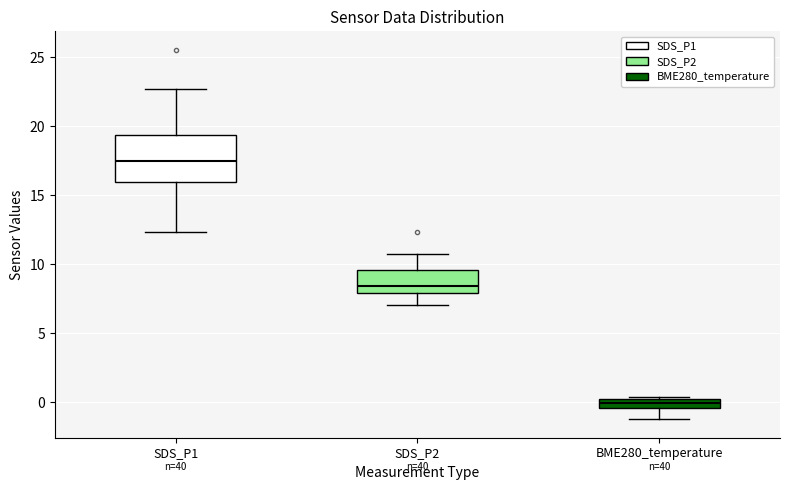

Where is the lower edge of the box for SDS_P2 on the y-axis? The values are not printed on the chart, so give them approximately, as read against the axis.

8.0